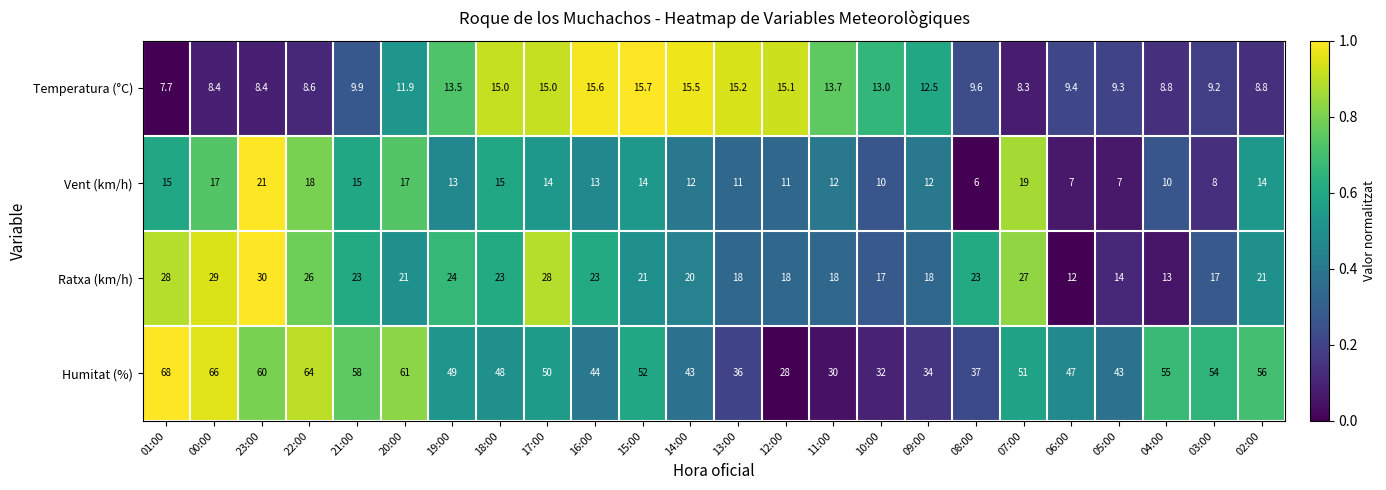

List the series in order of their peak value, lowest first.

Temperatura (°C), Vent (km/h), Ratxa (km/h), Humitat (%)